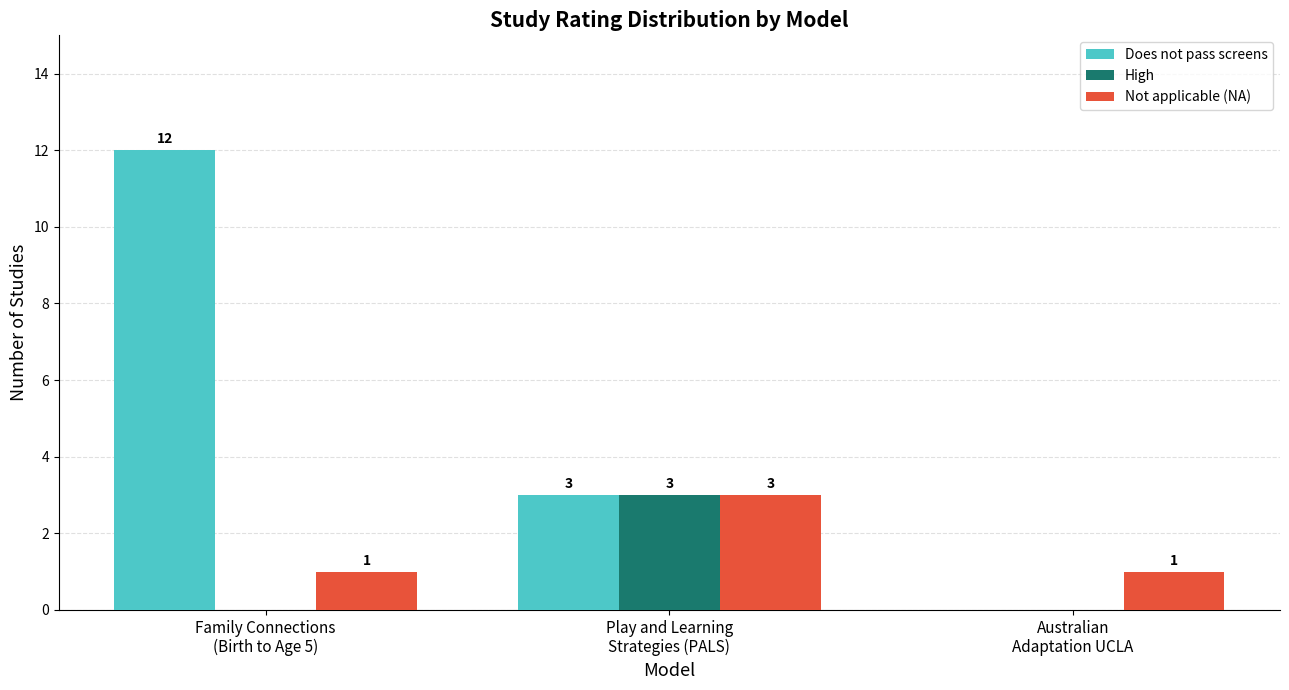

What is the highest value of the Not applicable (NA) series?

3